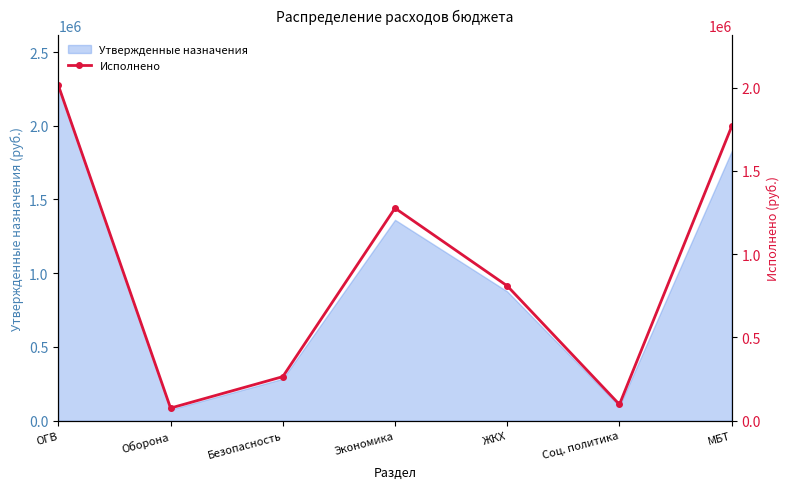

What is the label of the 5th point from the left?

ЖКХ